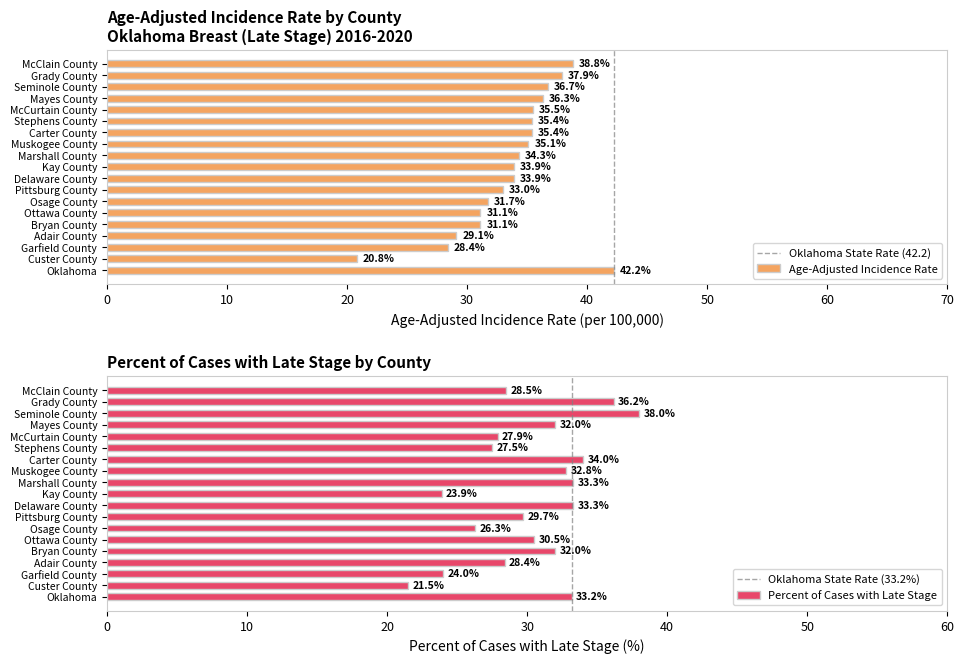

How many values are below 34?

9